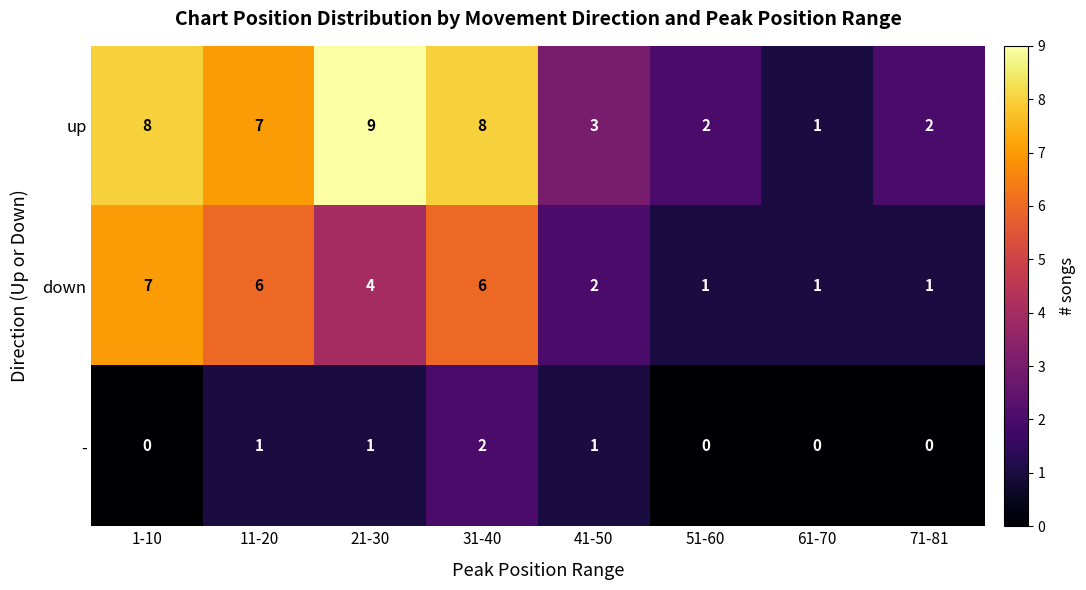

What is the average value of the up series?

5